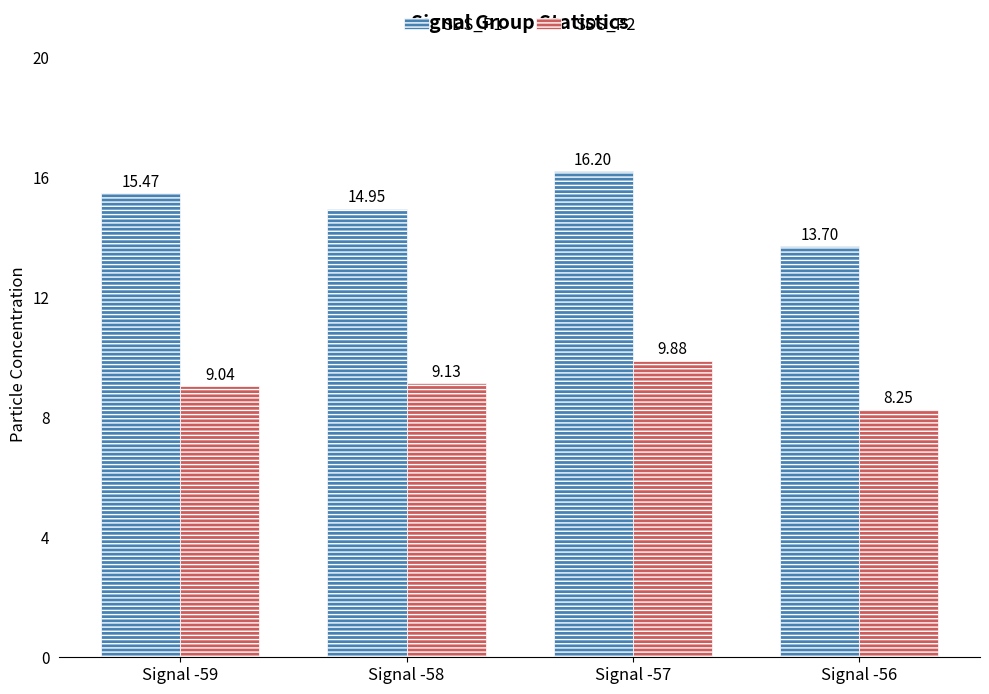

Between Signal -59 and Signal -58, which series saw the biggest shift?

SDS_P1